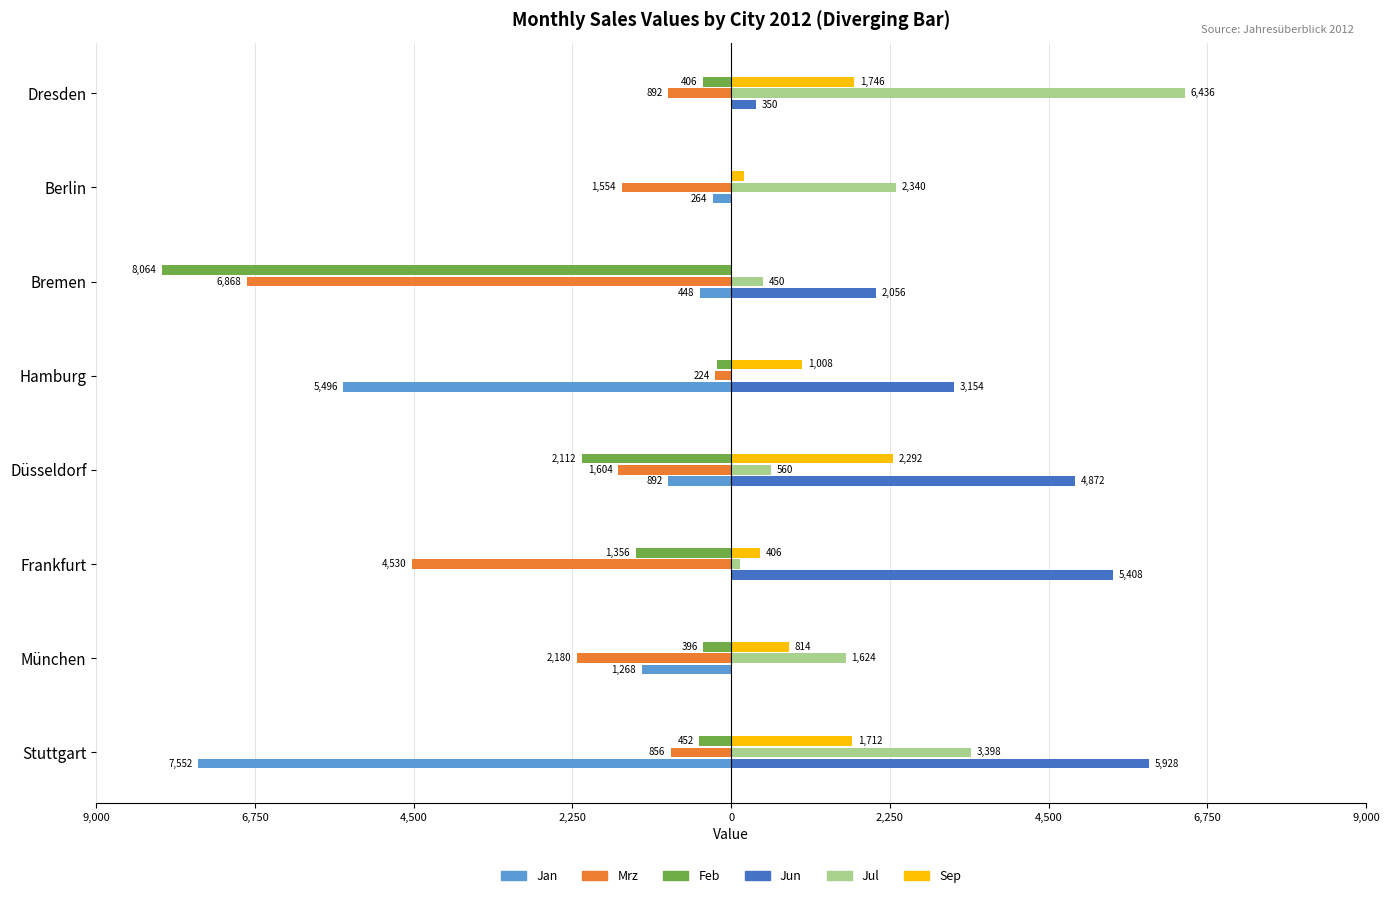

What is the lowest value of the Jan series?

-7552